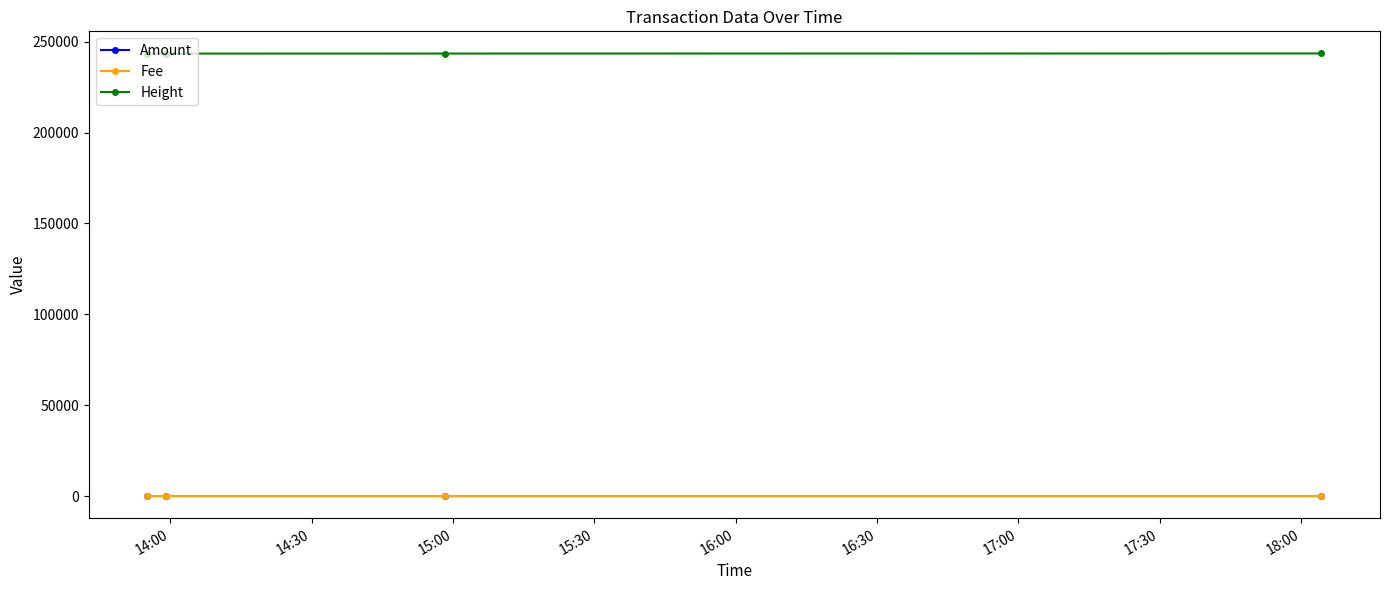

True or false: Amount has more than 2 points higher than both neighbors.

False